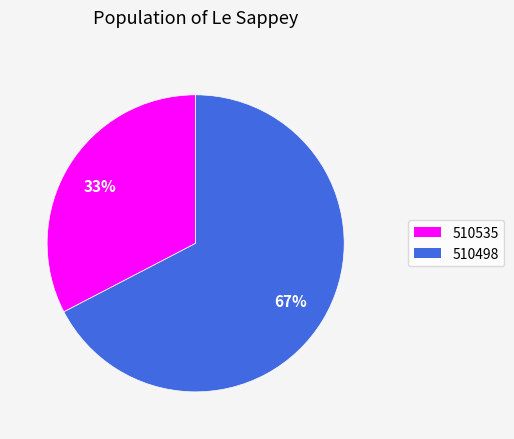

How many segments does this pie chart have?

2